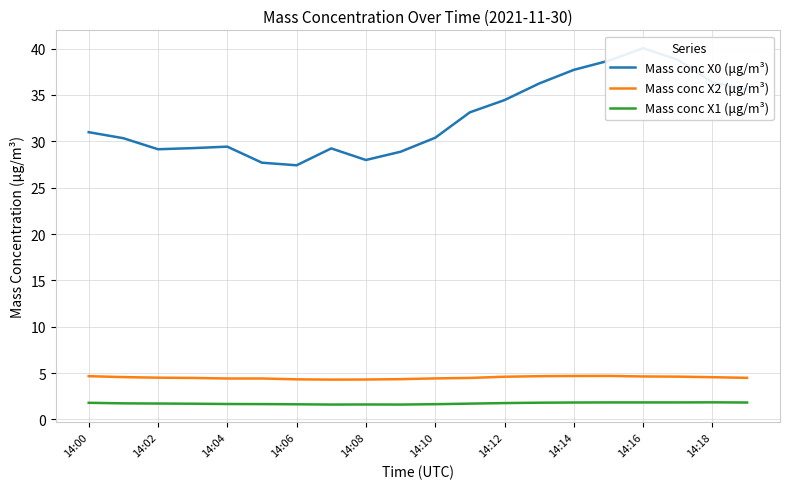

How many lines are shown in the chart?

3